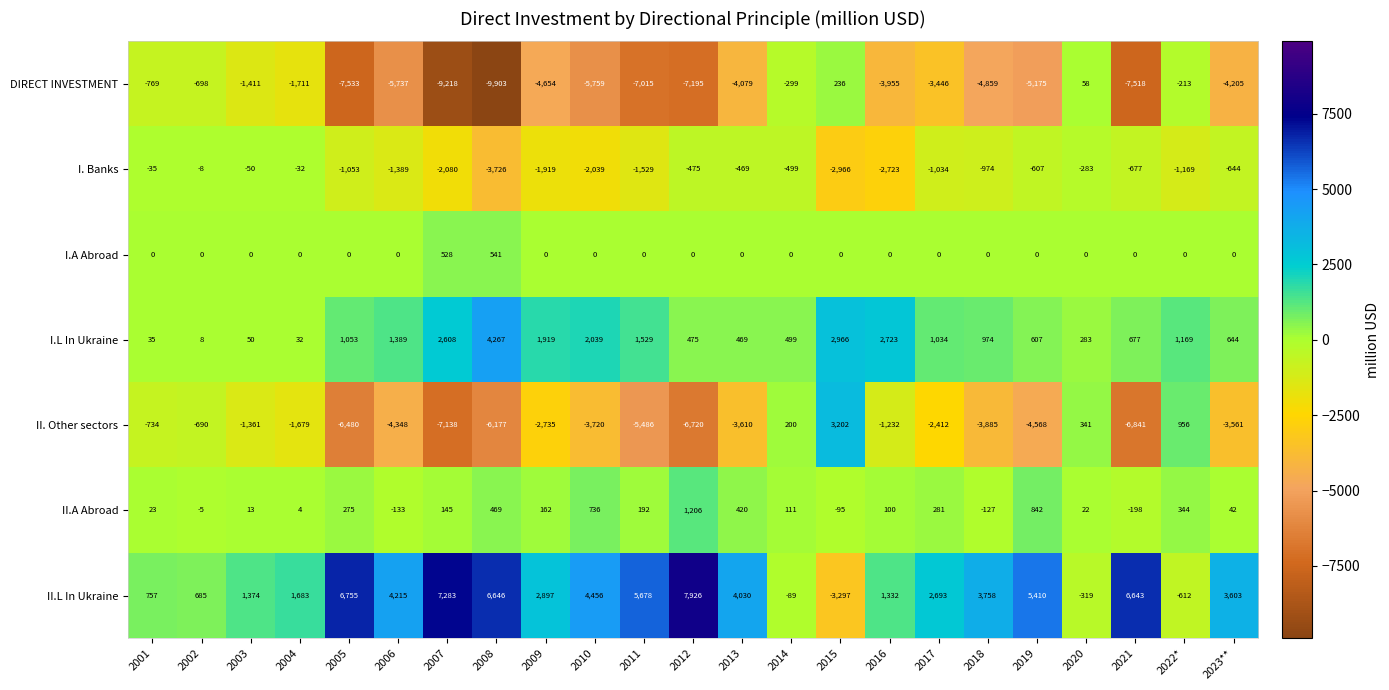

What is the average value of the I. Banks series?

-1147